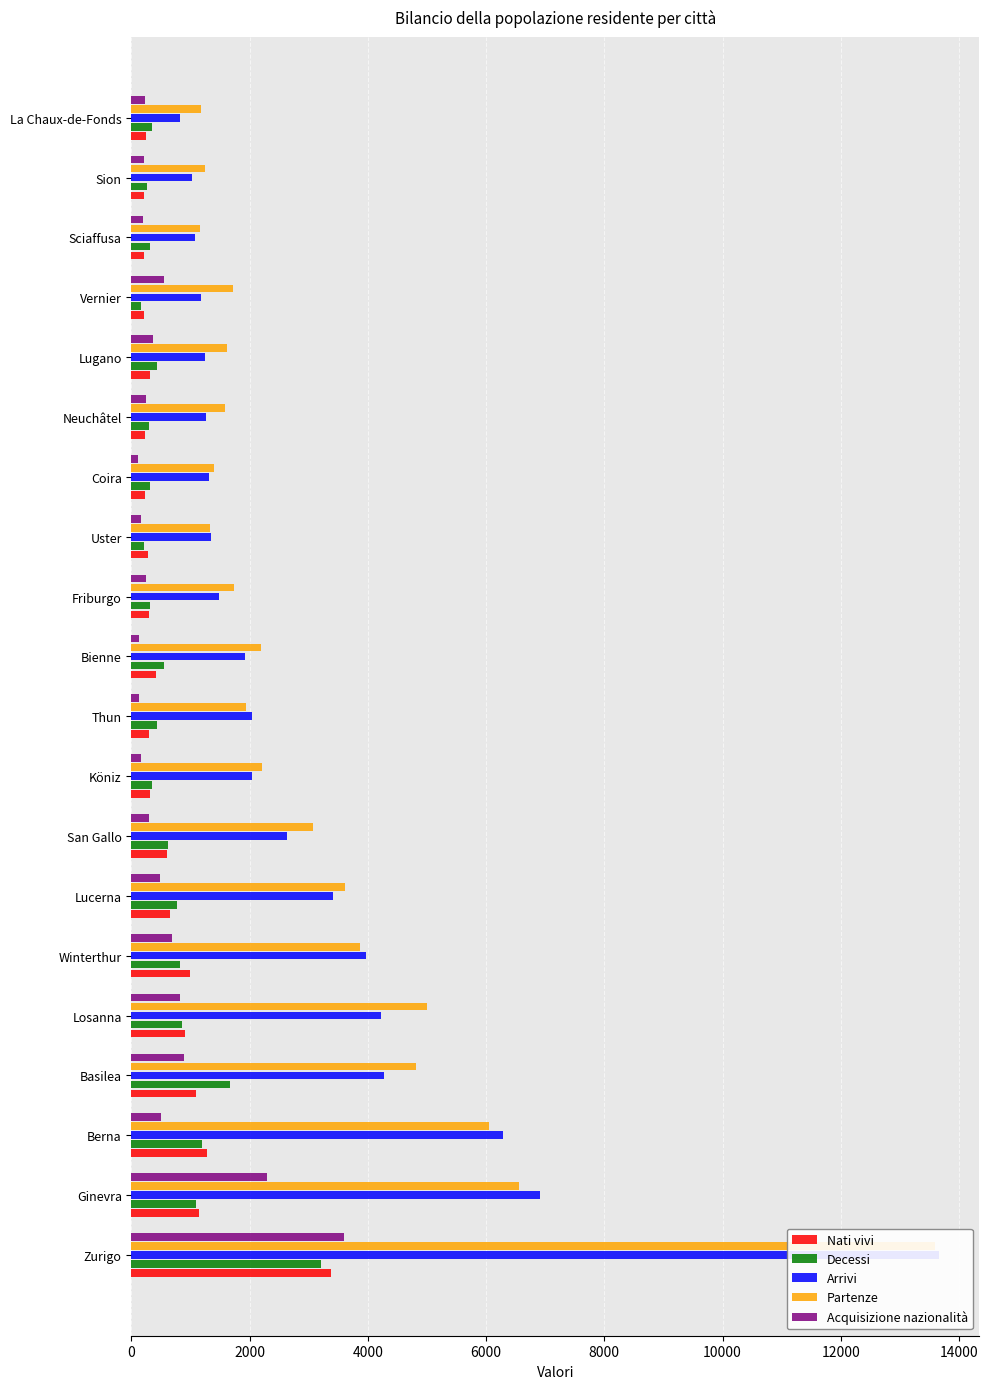

Which series has the largest range (max minus min)?

Arrivi